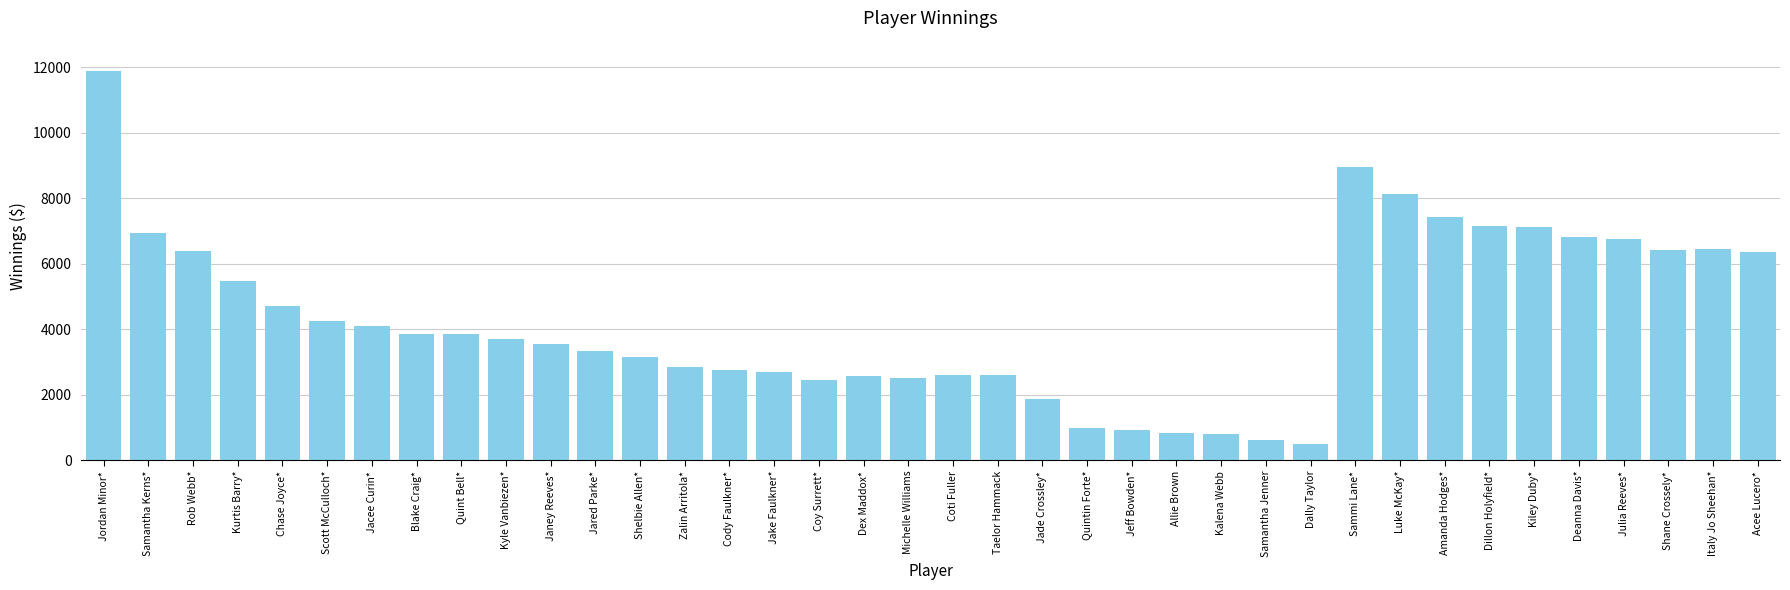

What value does the data have at Samantha Jenner?

619.6